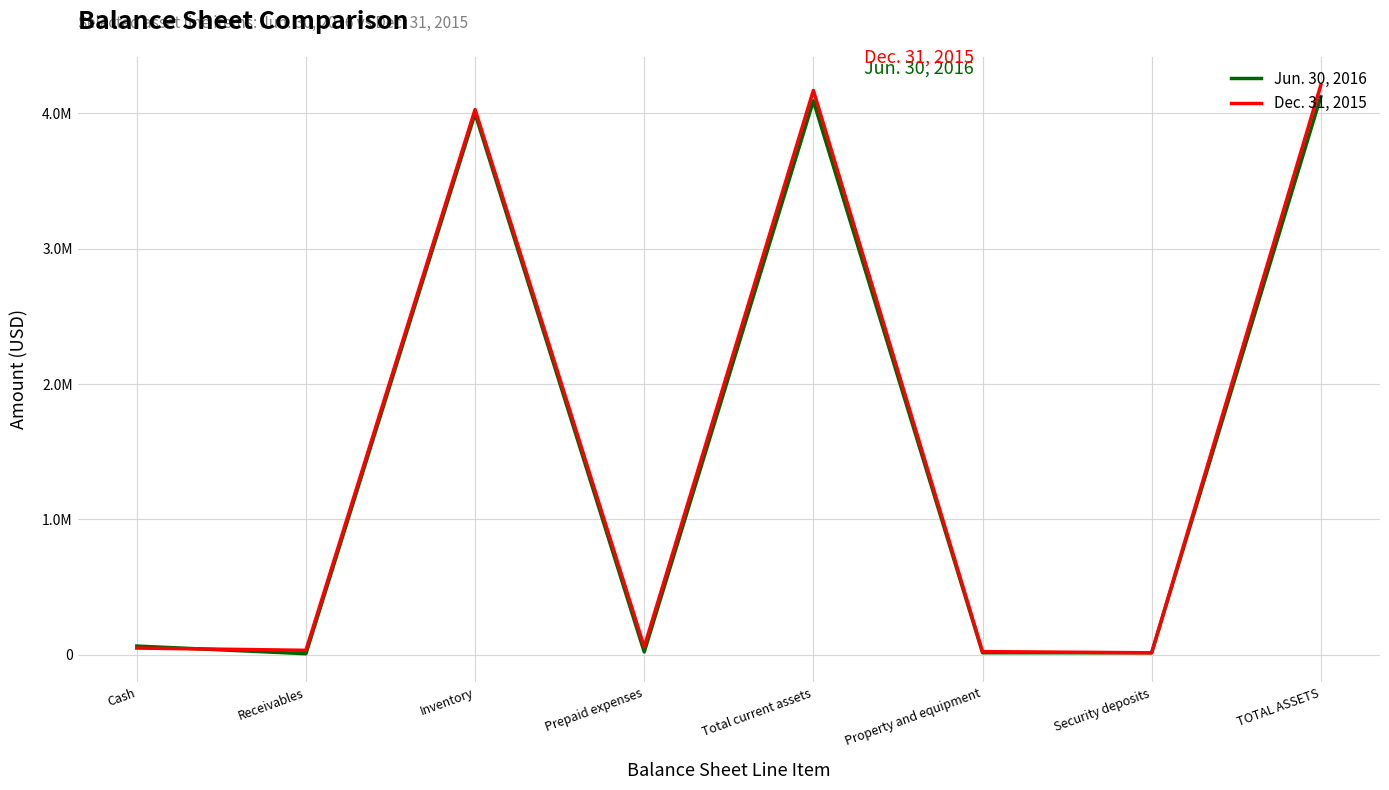

The Dec. 31, 2015 series shows 24372 at Security deposits. True or false?

False